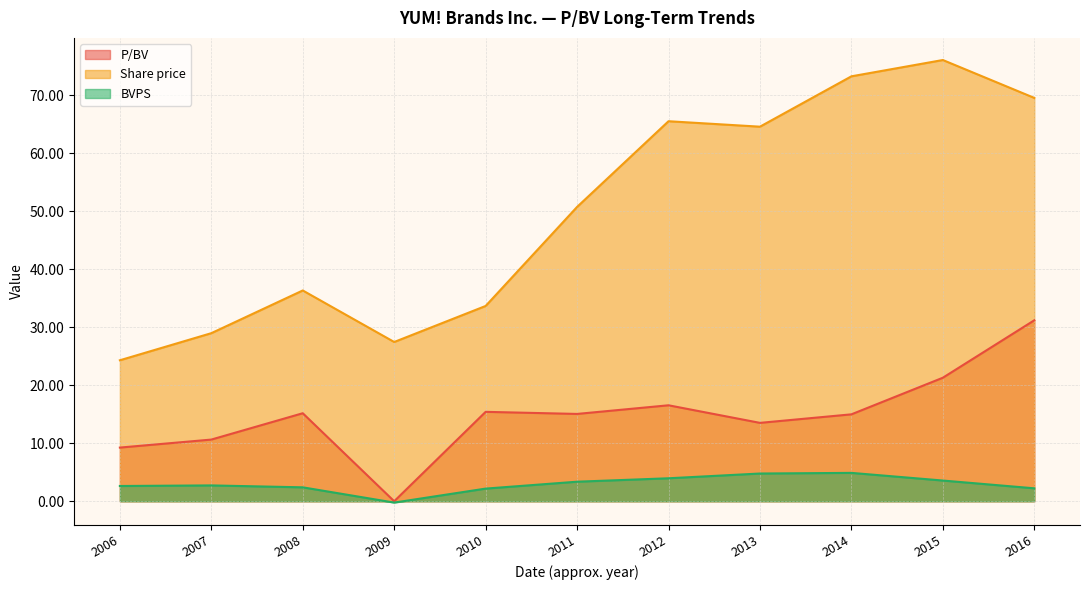

True or false: Share price has more than 0 points higher than both neighbors.

True